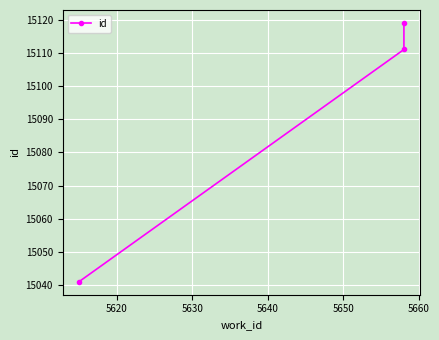

What is the value of the 1st point from the left?

15041